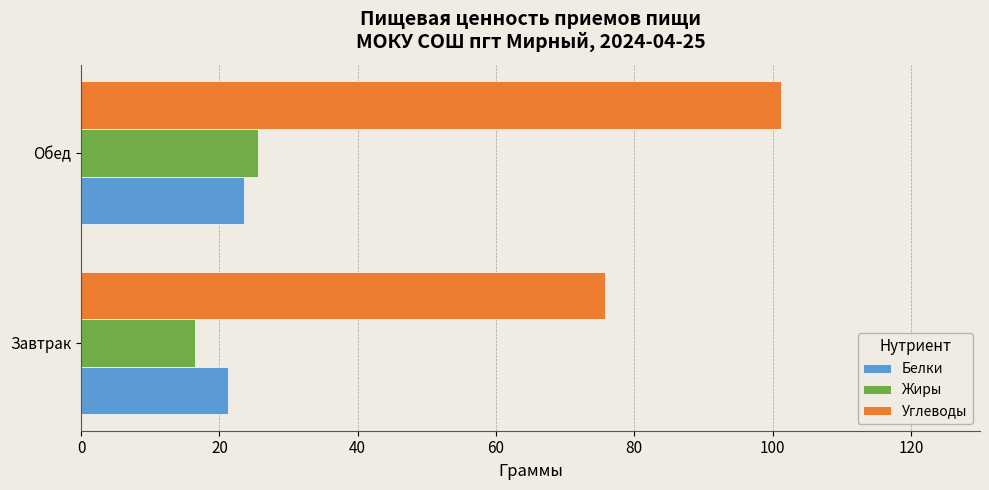

What is the average value of the Углеводы series?

88.5